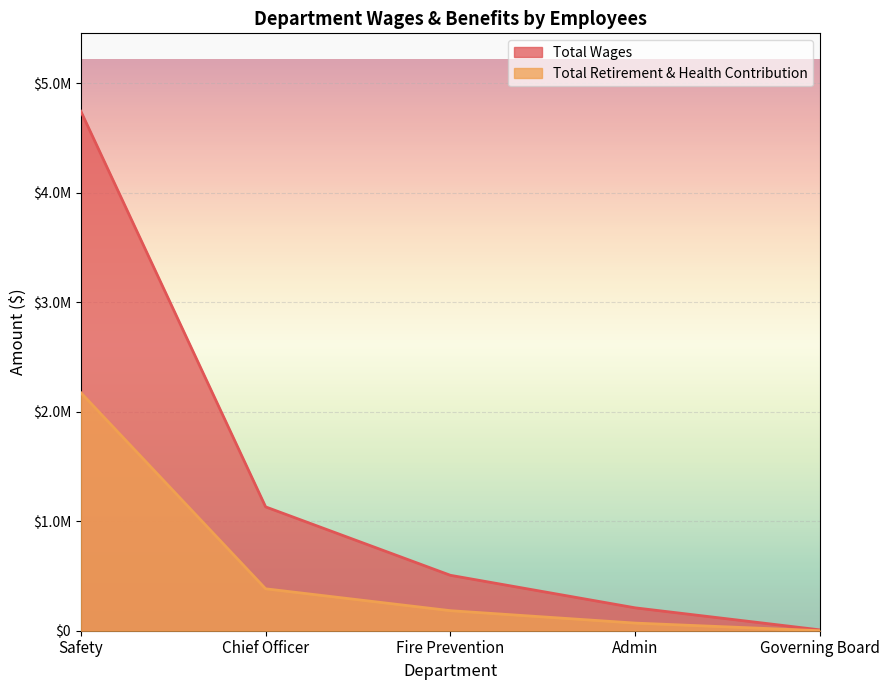

Reading right to left, list all the values displayed in this chart.

Total Wages: Governing Board=7700	Admin=208999	Fire Prevention=506042	Chief Officer=1130871	Safety=4743432
Total Retirement & Health Contribution: Governing Board=0	Admin=69704	Fire Prevention=182993	Chief Officer=382717	Safety=2173797